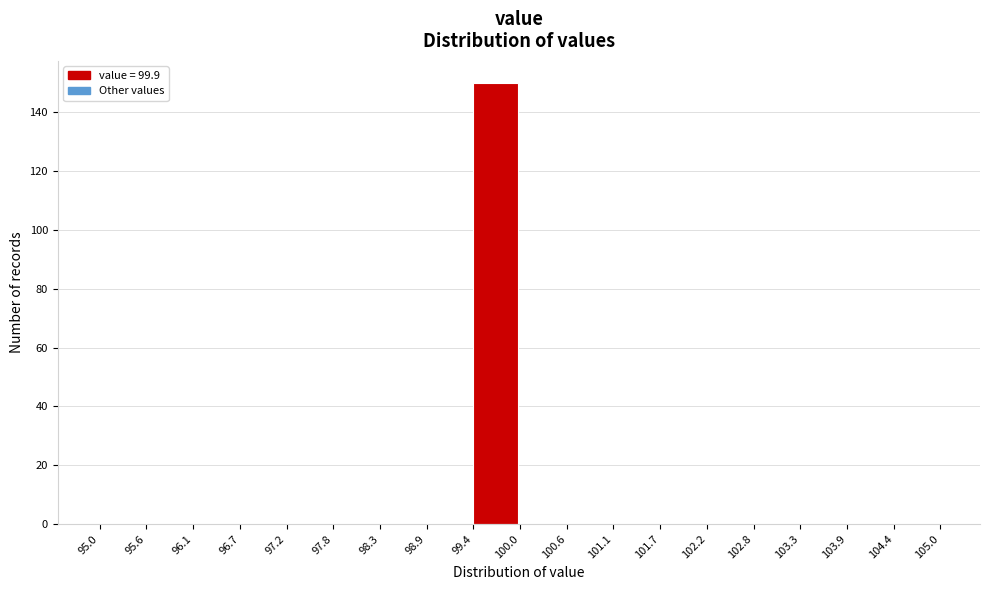

Reading left to right, list every bar in this chart as the range it spans on the x-axis followed by its height. The values are not printed on the chart, so give them approximately, as read against the axis.

95.0 to 95.6: 0
95.6 to 96.1: 0
96.1 to 96.7: 0
96.7 to 97.2: 0
97.2 to 97.8: 0
97.8 to 98.3: 0
98.3 to 98.9: 0
98.9 to 99.4: 0
99.4 to 100.0: 150
100.0 to 100.6: 0
100.6 to 101.1: 0
101.1 to 101.7: 0
101.7 to 102.2: 0
102.2 to 102.8: 0
102.8 to 103.3: 0
103.3 to 103.9: 0
103.9 to 104.4: 0
104.4 to 105.0: 0